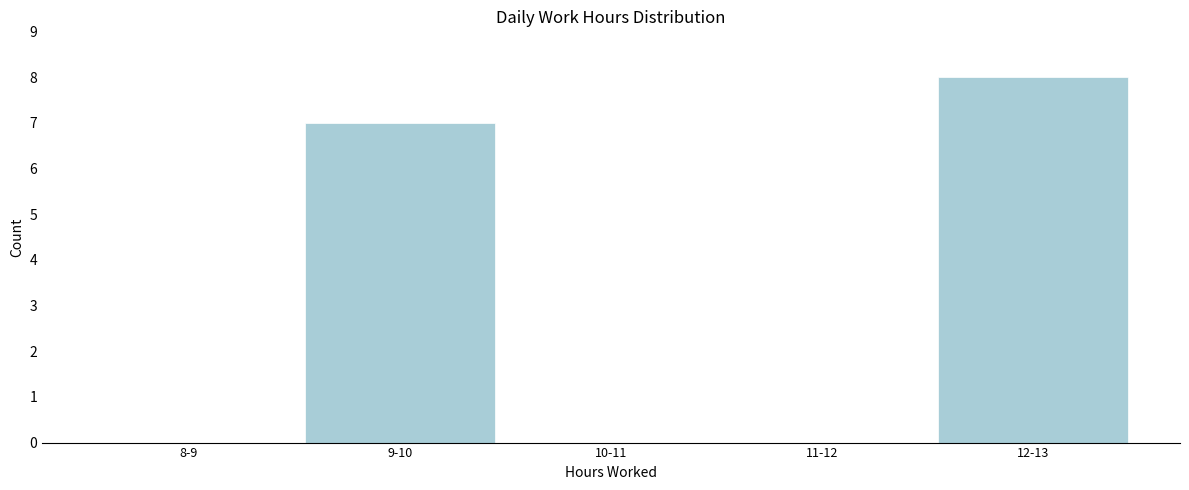

Reading left to right, extract all data points from this chart.

8-9=0	9-10=7	10-11=0	11-12=0	12-13=8